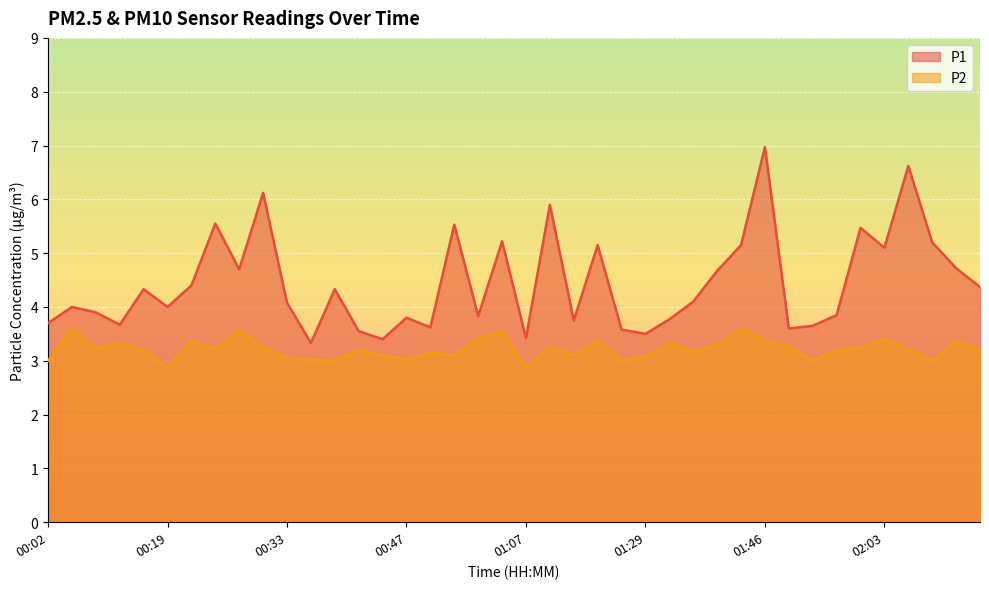

At which label does P2 first exceed 3?

00:05